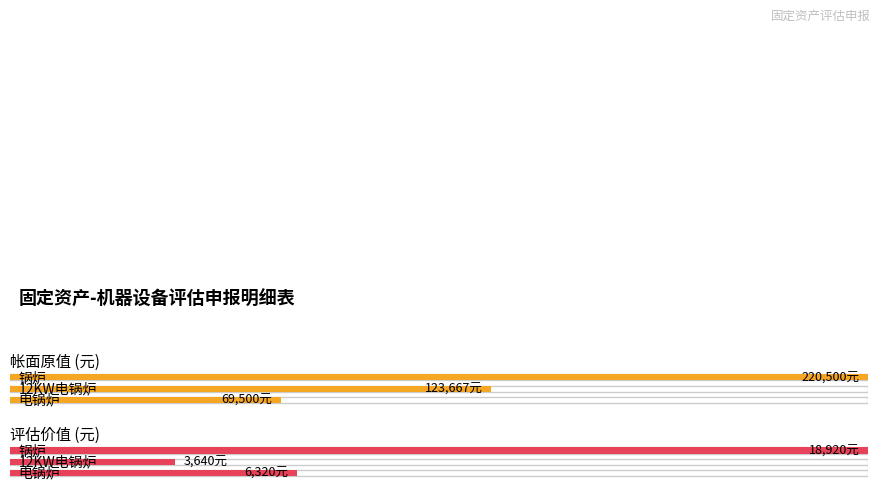

Which series has the largest range (max minus min)?

帐面原值